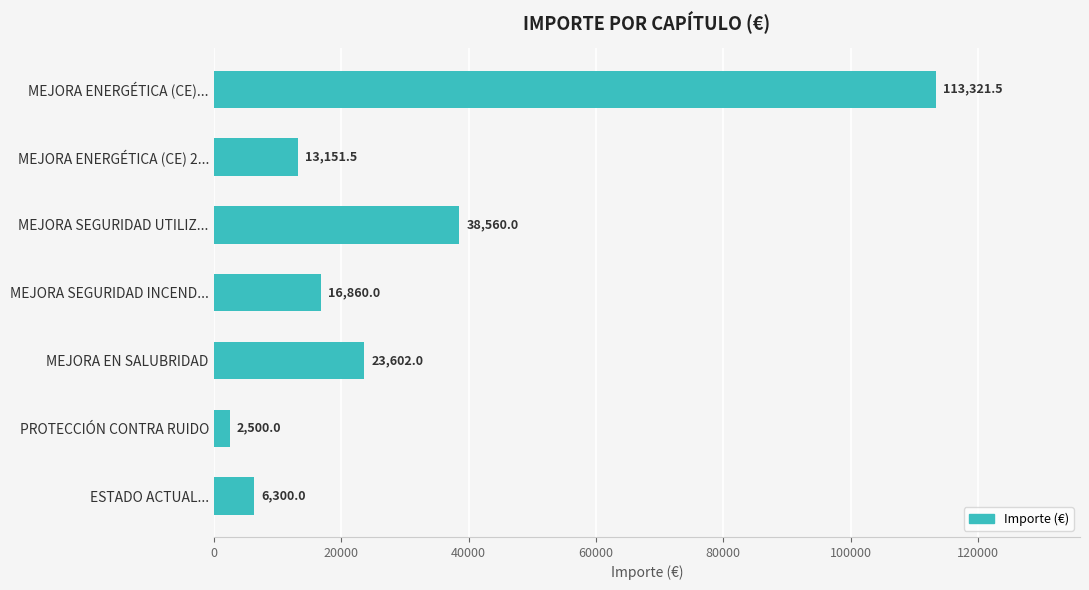

Reading bottom to top, extract all data points from this chart.

6300.0	2500.0	23602.0	16860.0	38560.0	13151.5	113321.5